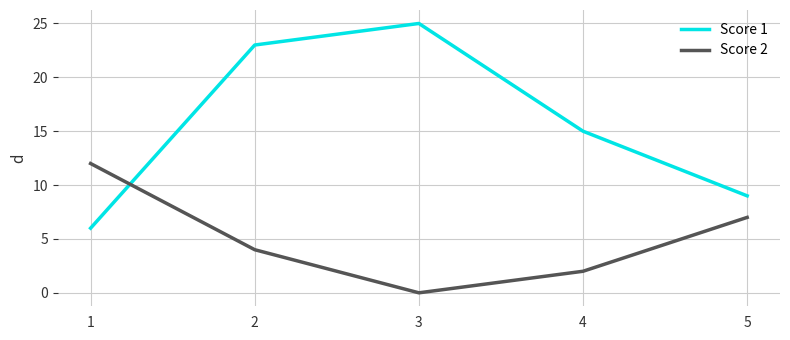

Which series has the widest spread of values?

Score 1